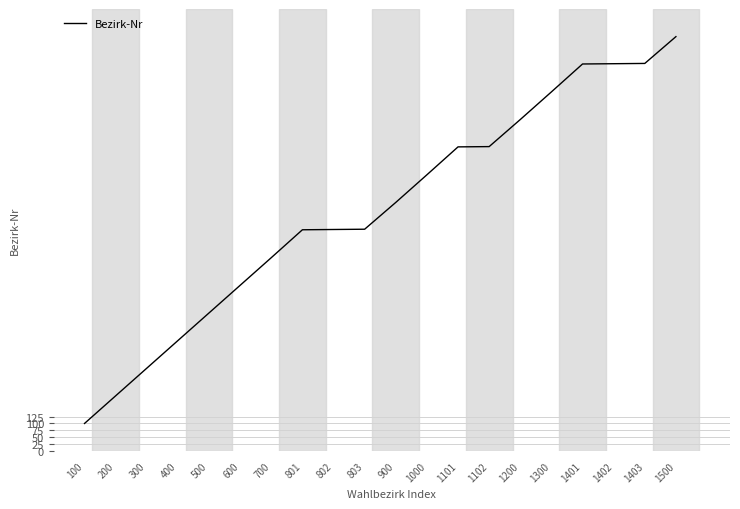

Which has a higher value, 801 or 300?

801